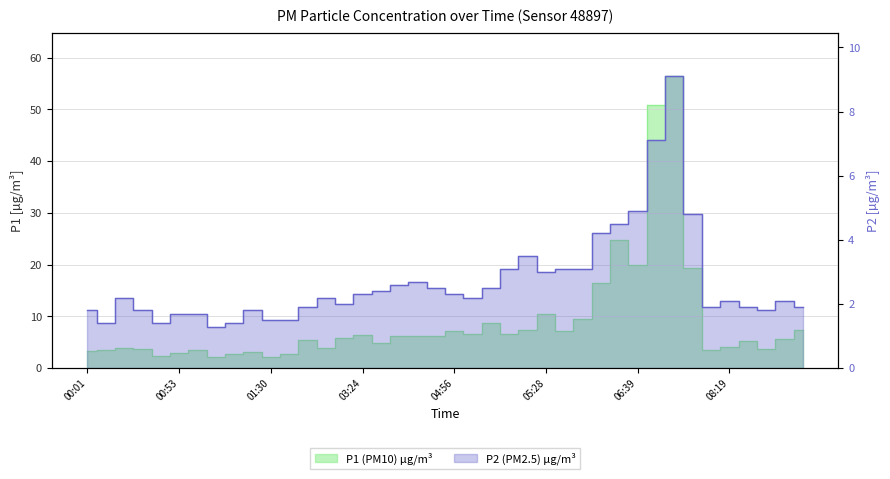

At which category does the chart reach its peak across all series?

07:12